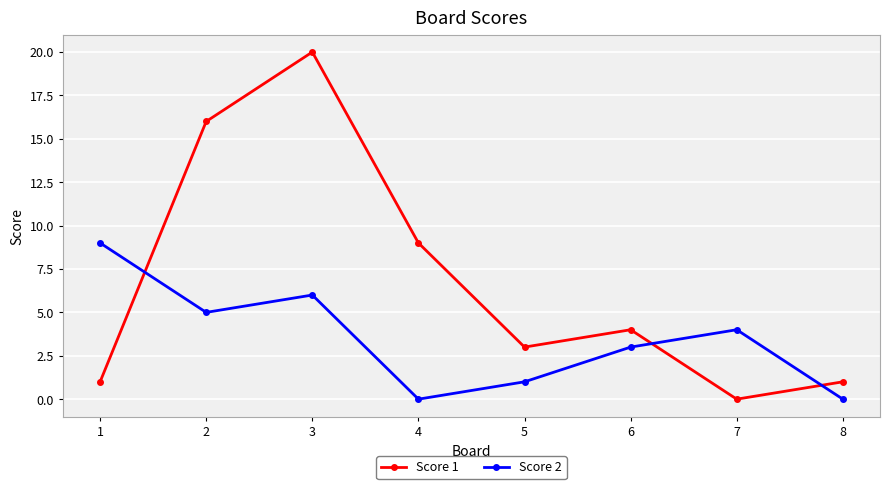

What is the difference between the maximum and minimum values in the Score 2 series?

9